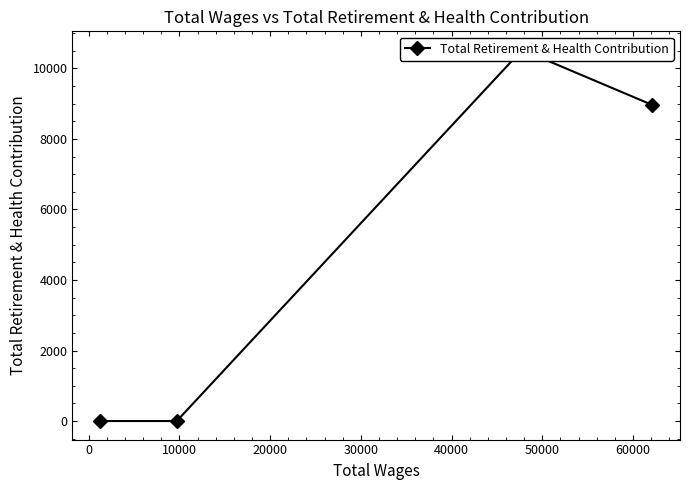

What is the average value?

4872